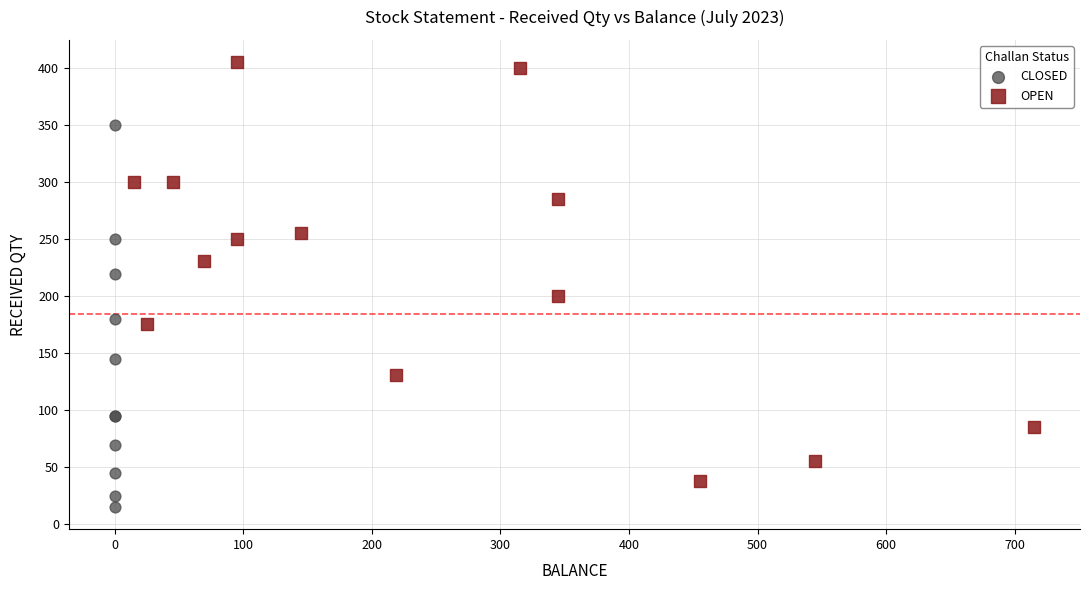

Which series has the widest spread of Y values?

OPEN